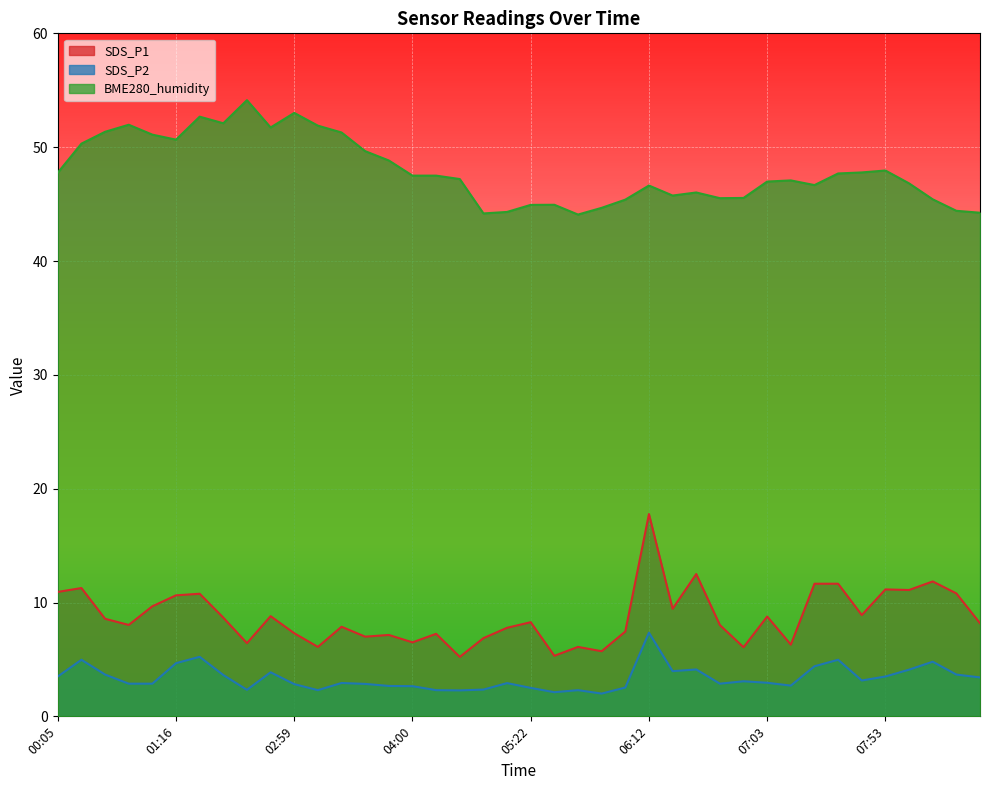

Is it true that SDS_P2 equals 2.1 at 05:32?

True